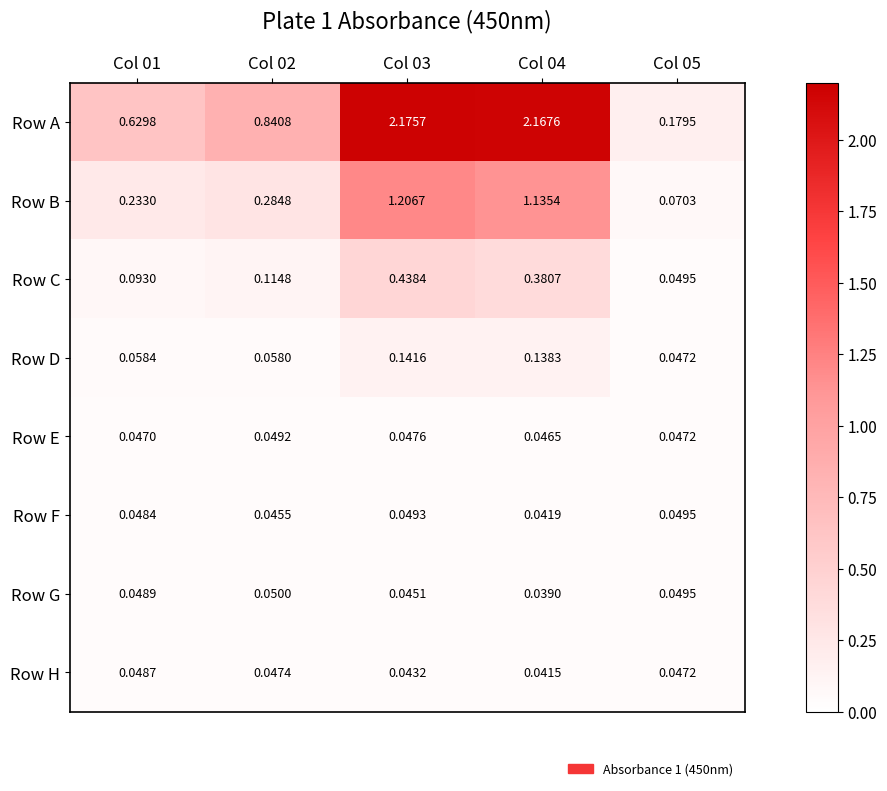

Which series has the largest total across all categories?

Row A